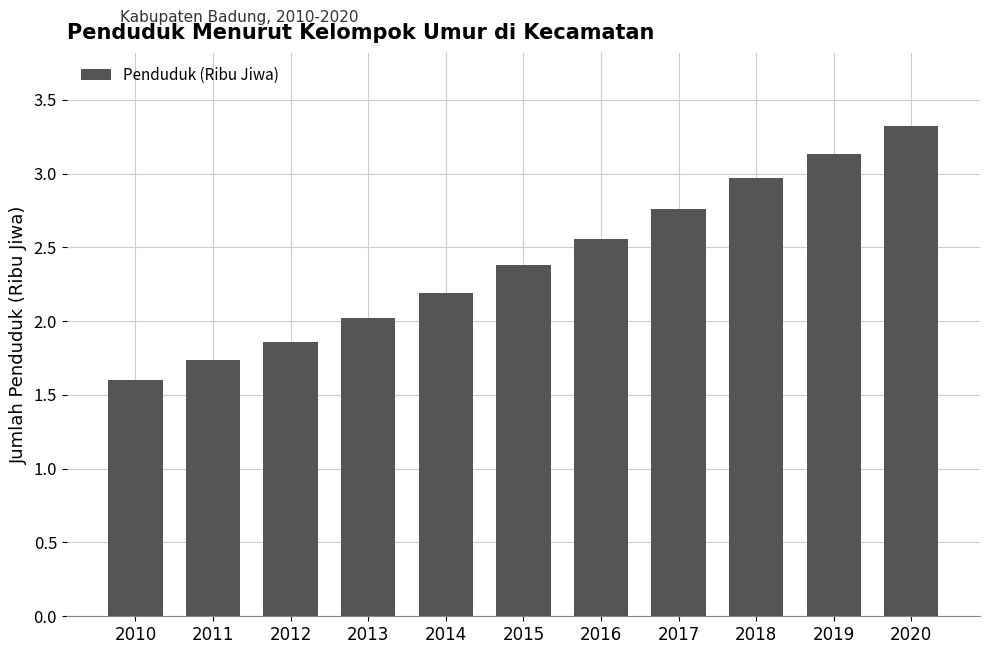

What is the ratio of the value at 2011 to the value at 2016?

0.7